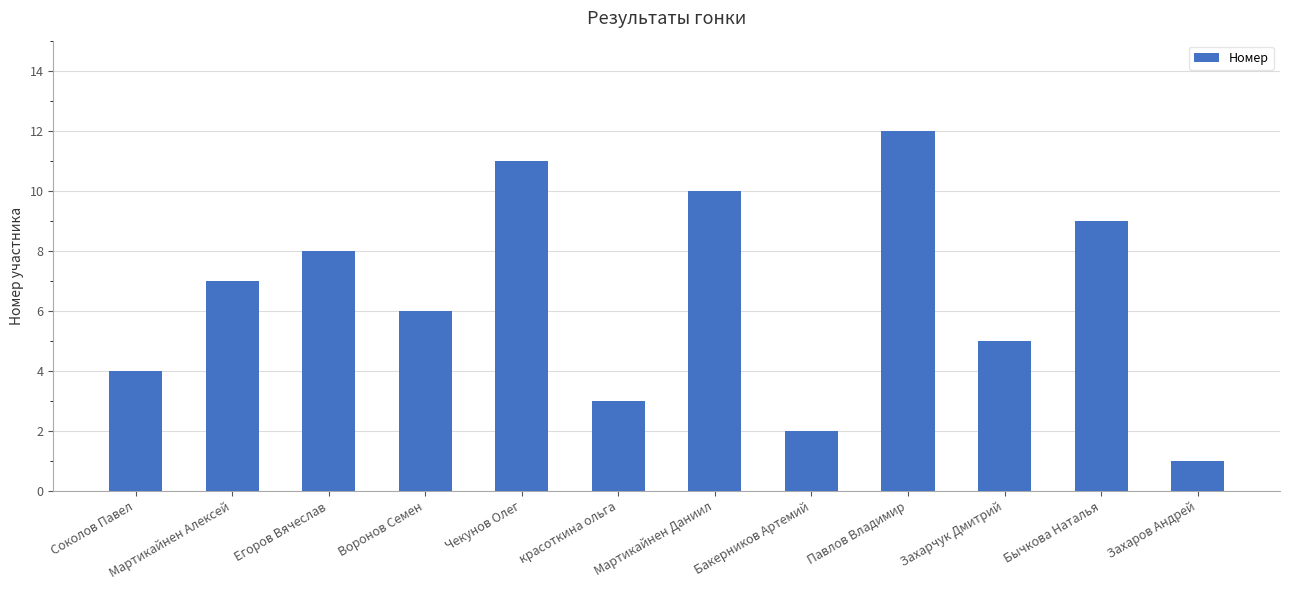

What is the difference between the maximum and minimum values?

11